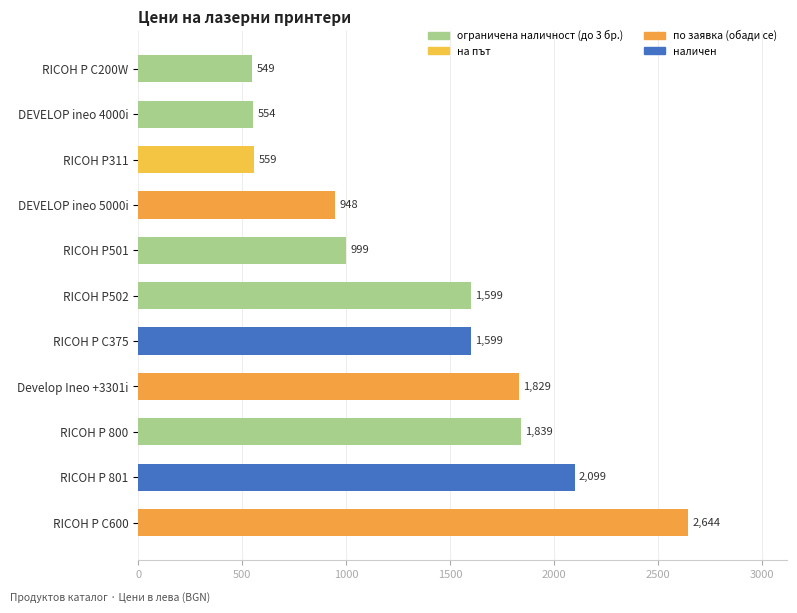

At which category does the chart reach its minimum across all series?

RICOH P C200W